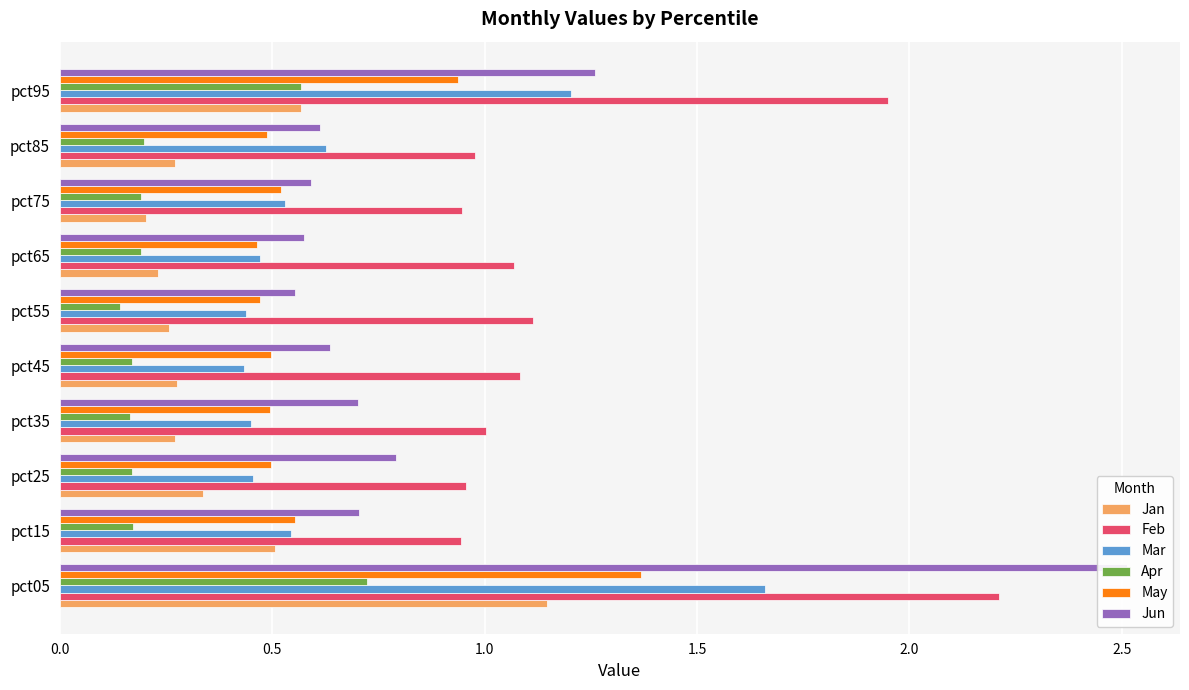

List the series in order of their peak value, highest first.

Jun, Feb, Mar, May, Jan, Apr